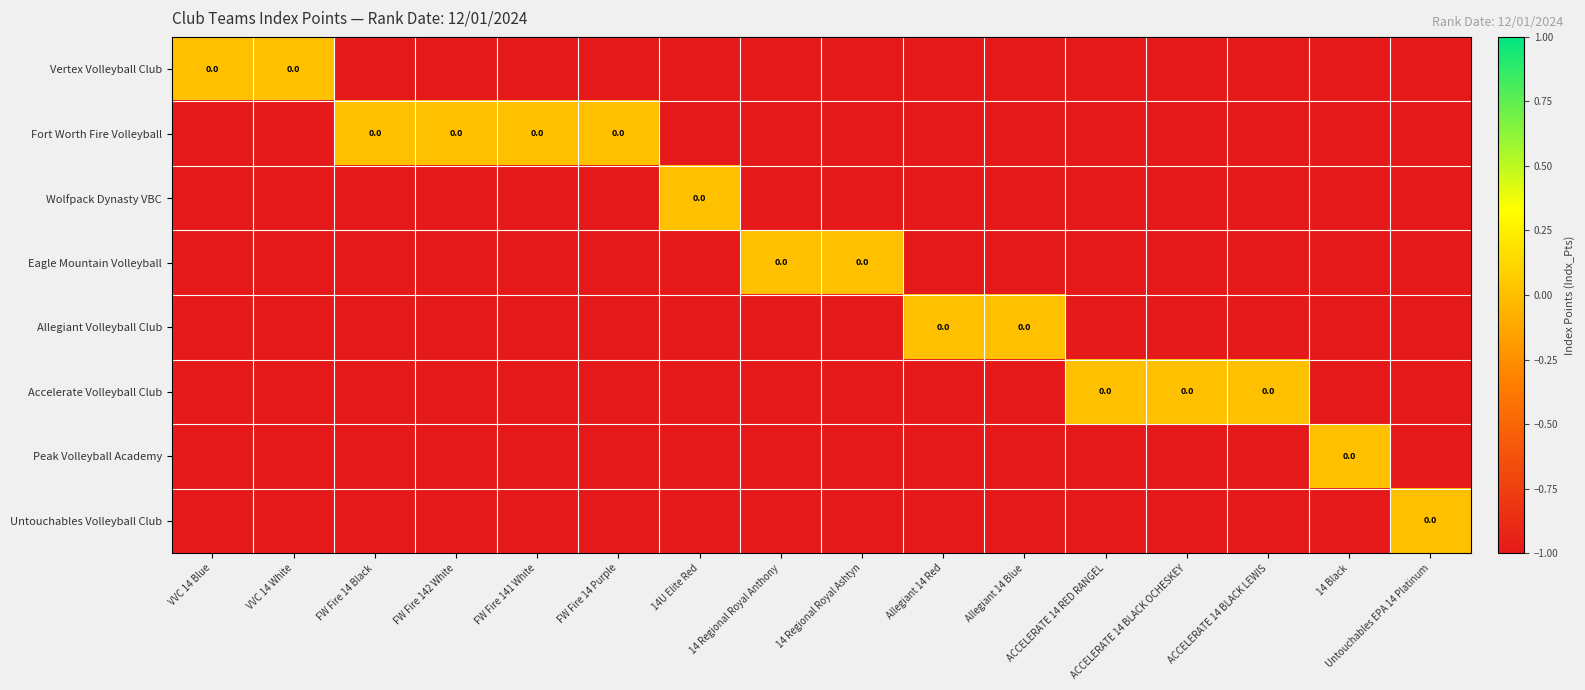

Which has a higher value, FW Fire 14 Black or 14 Regional Royal Anthony?

FW Fire 14 Black